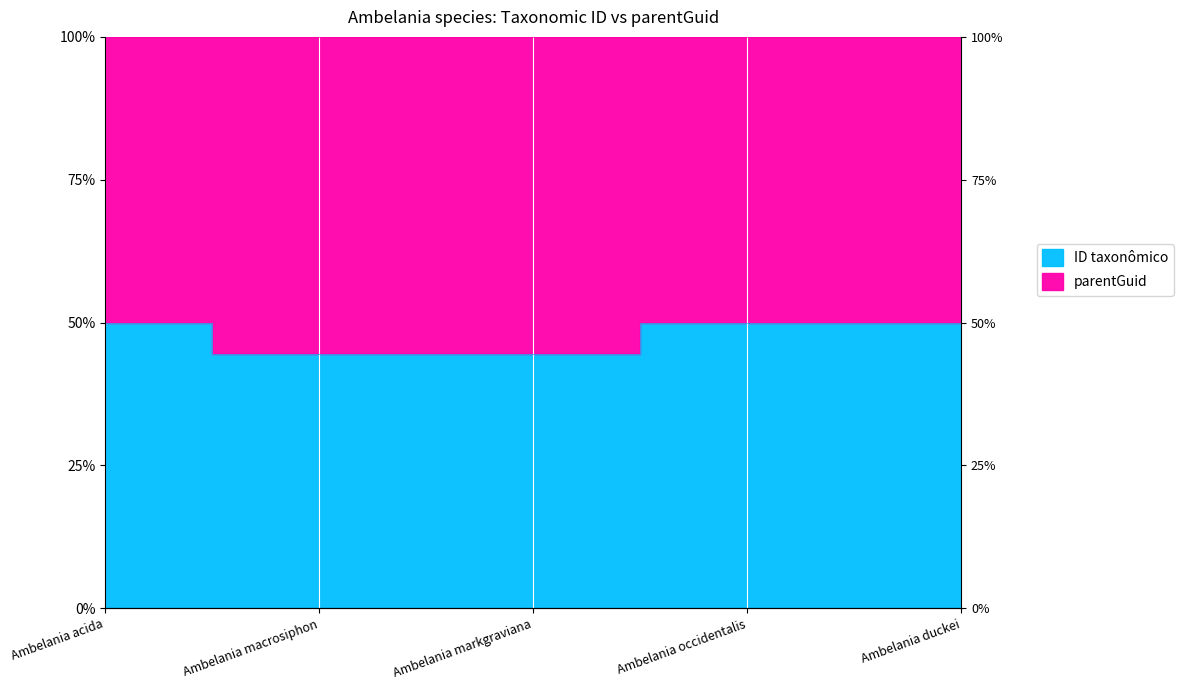

How many points are higher than both their immediate neighbors (excluding endpoints)?

1